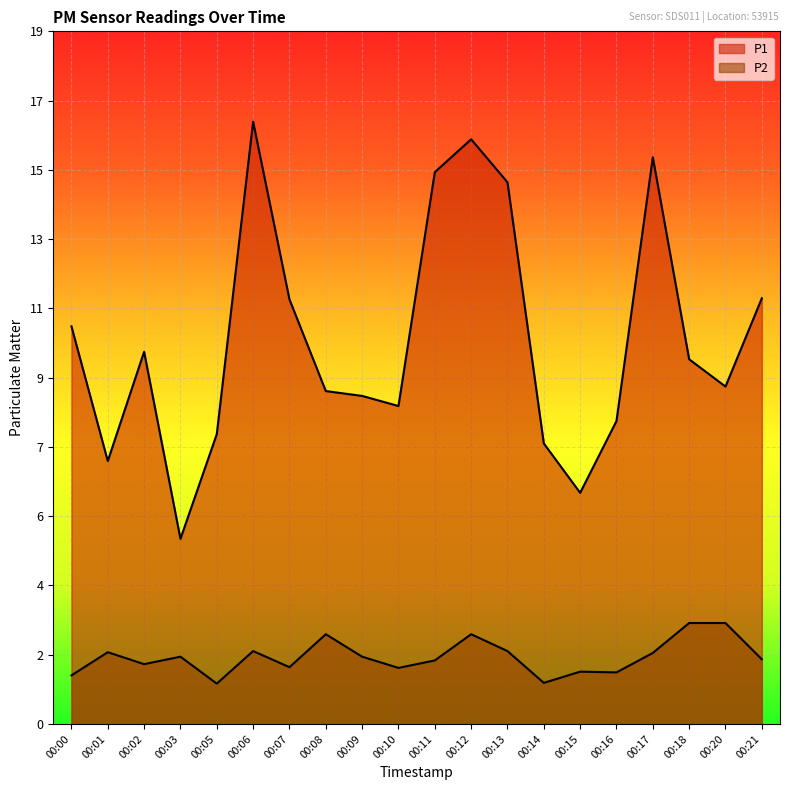

In P1, how many points are lower than both neighbors (excluding endpoints)?

5